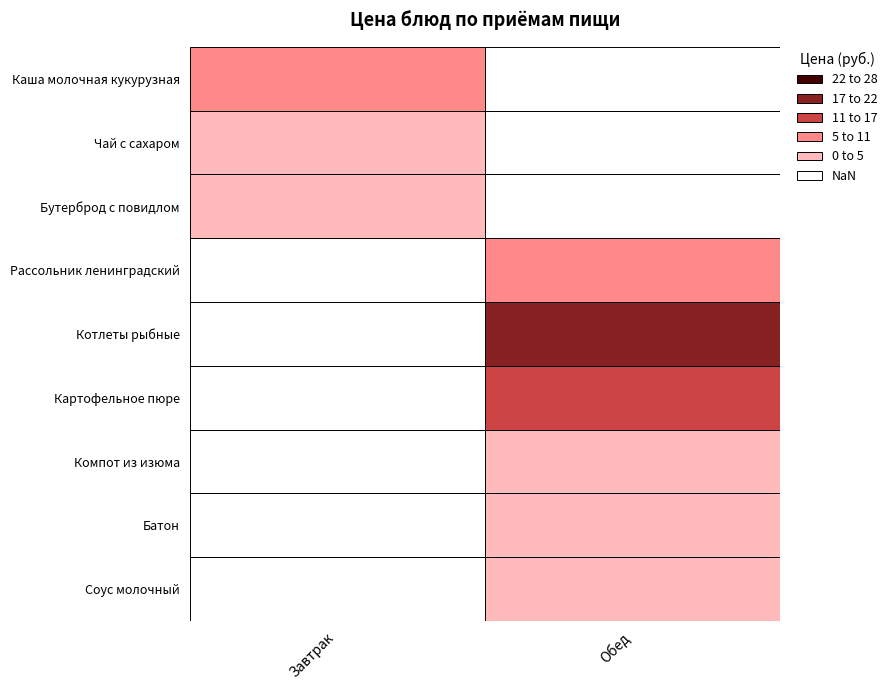

Is it true that Завтрак equals 2.2 at Бутерброд с повидлом?

True